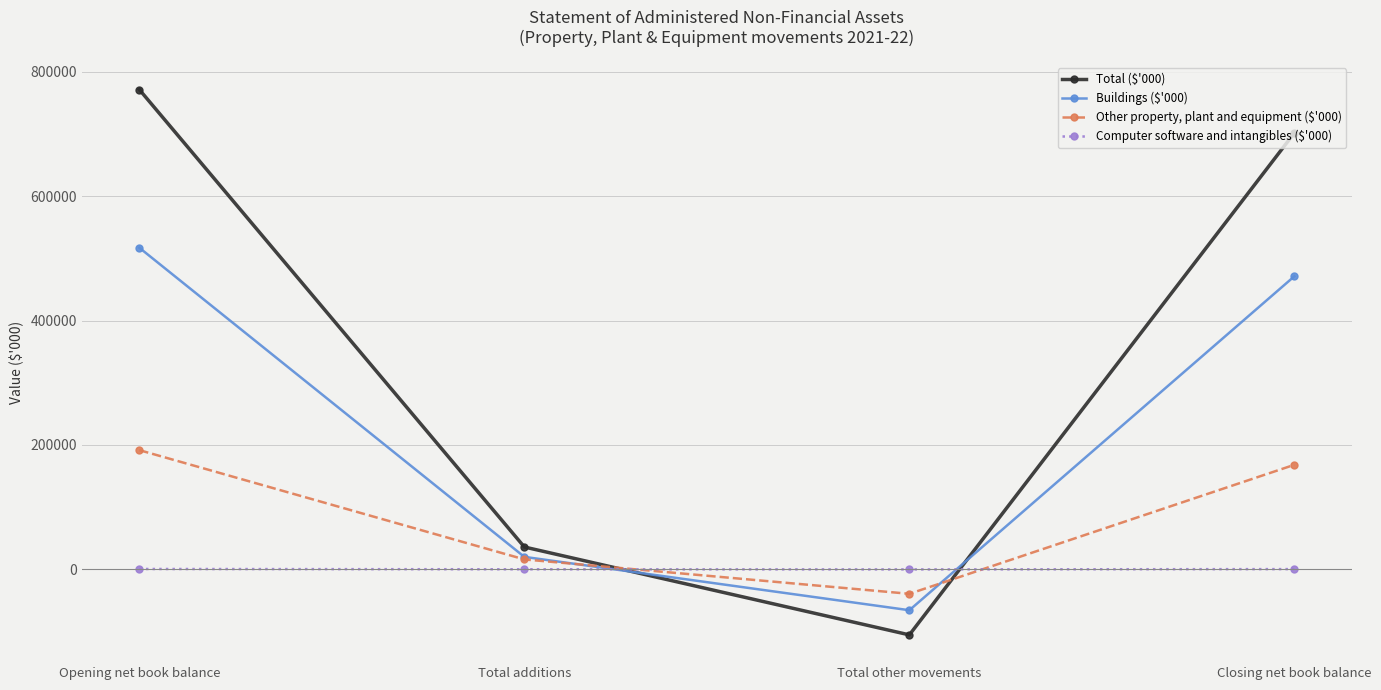

How many data points in Total ($'000) are less than 701758?

2